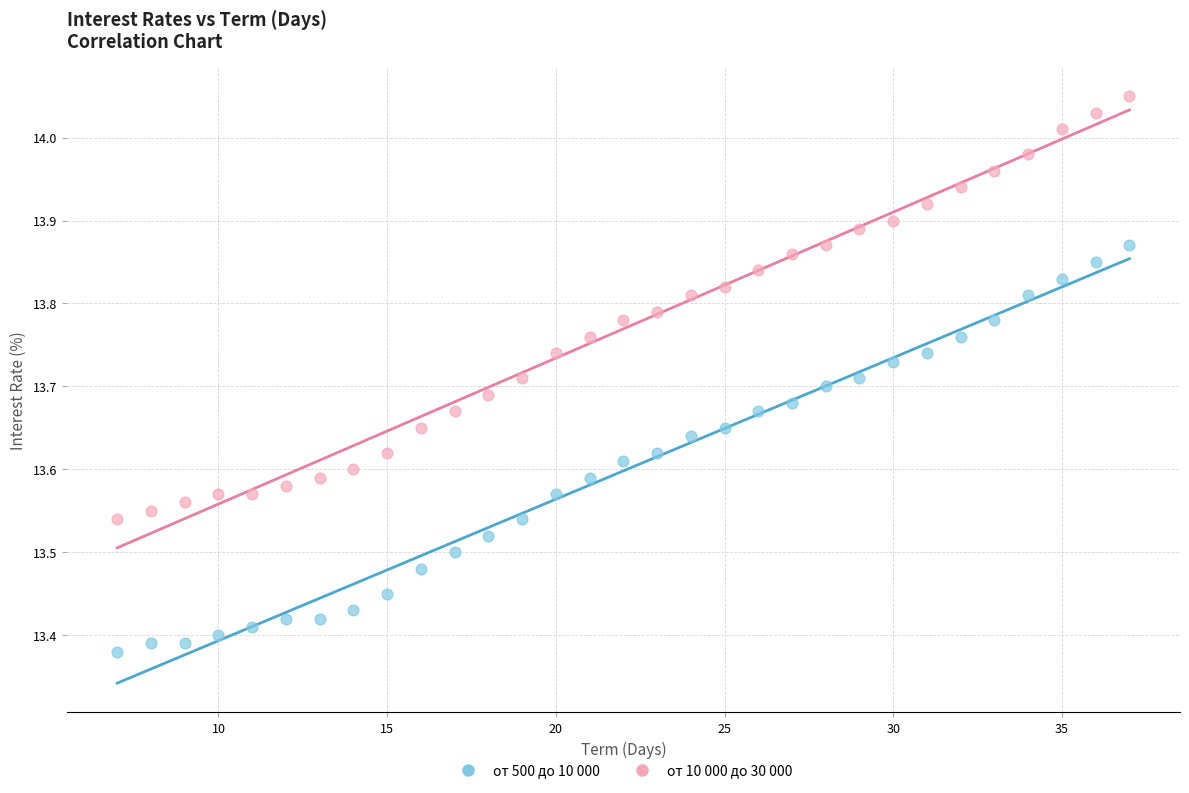

What is the X range (max minus min) for the scatter plot?

30.0